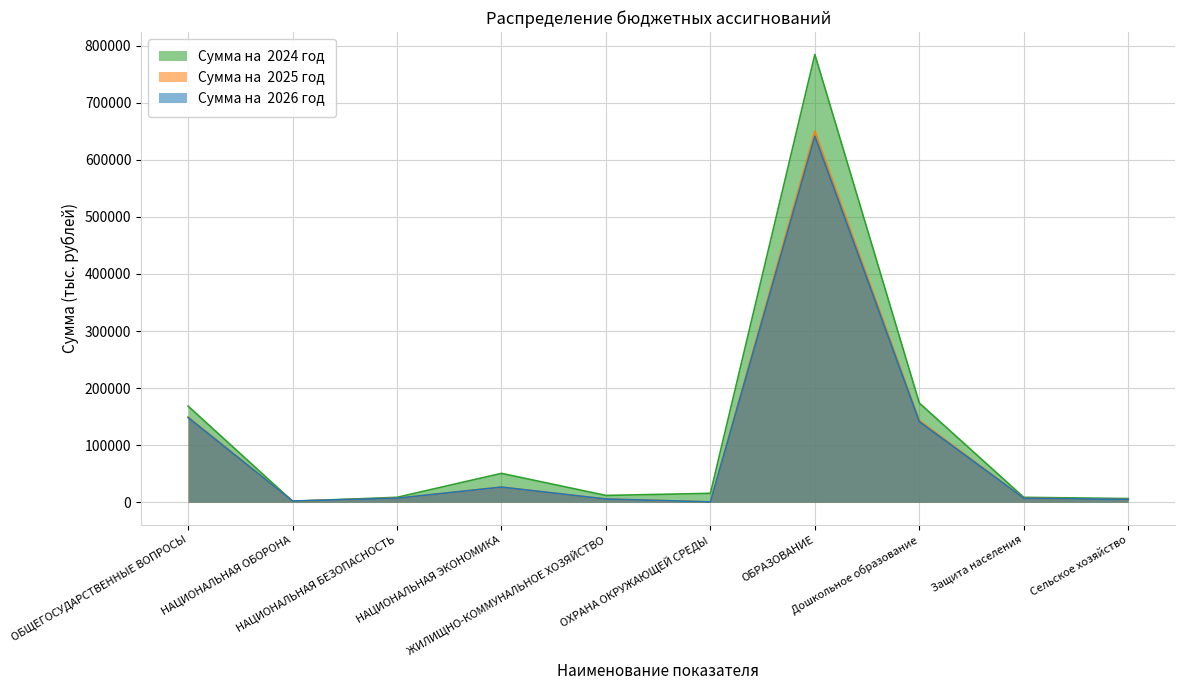

How many interior local peaks does the Сумма на  2026 год series have?

2